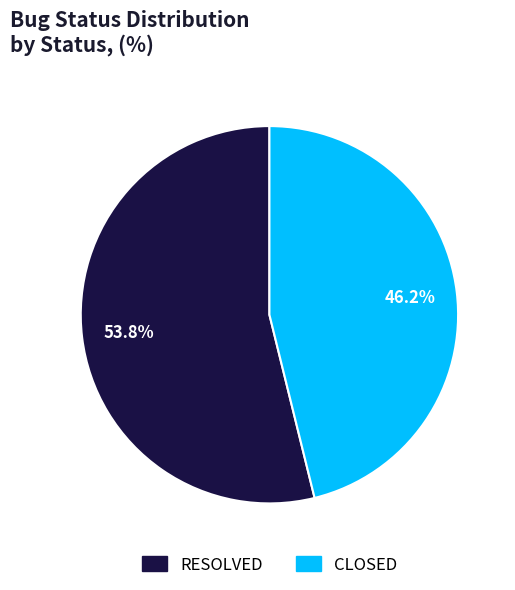

How many slices are in this pie chart?

2